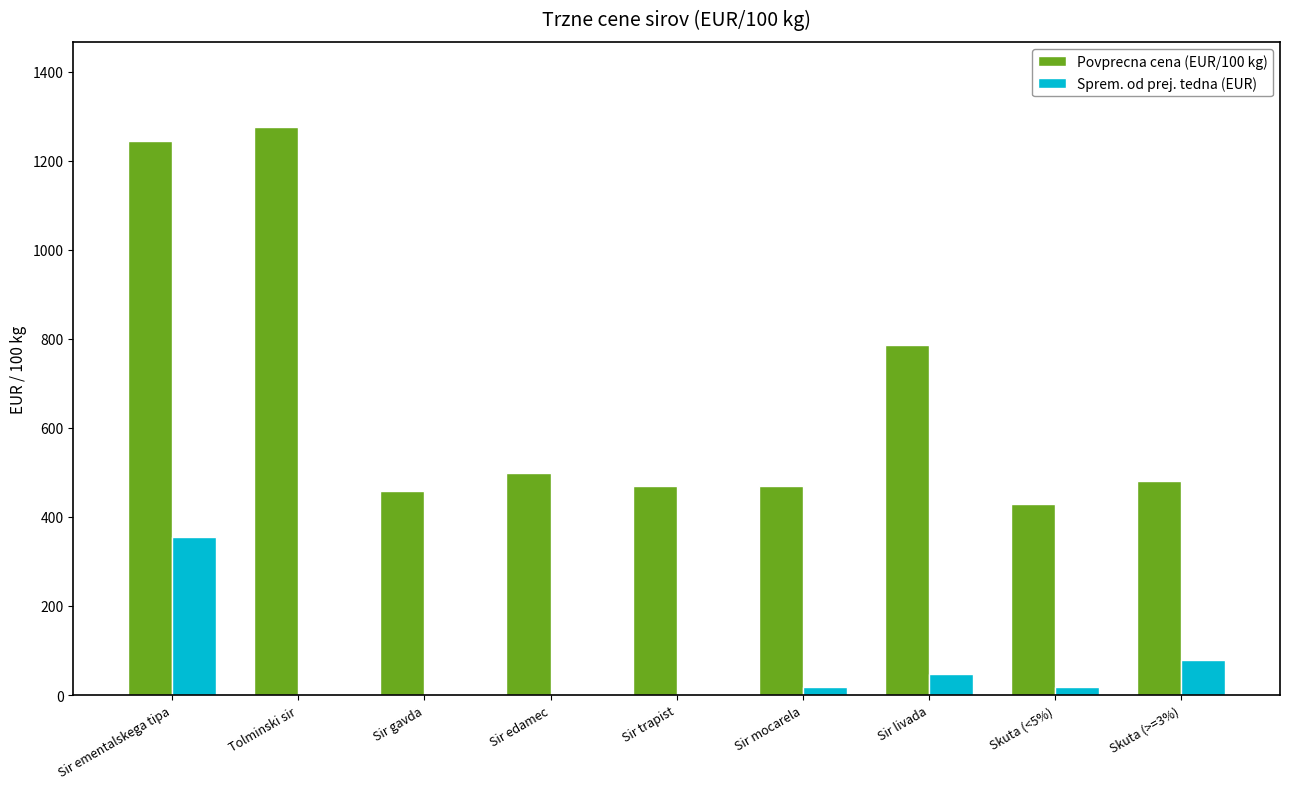

What is the greatest value displayed?

1275.3